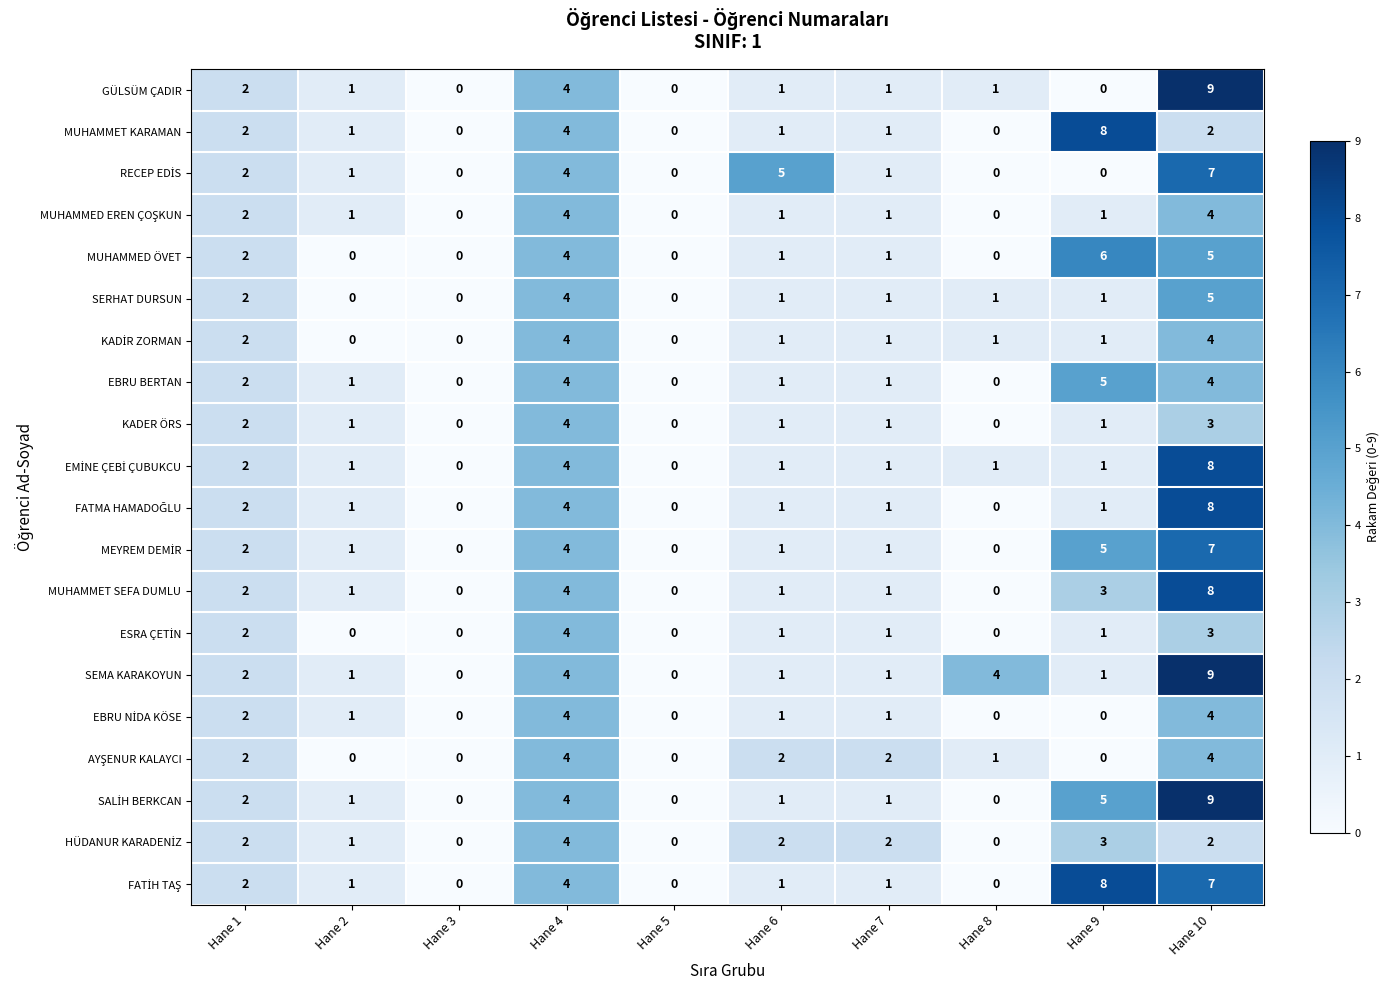

How many distinct data groups are displayed?

20